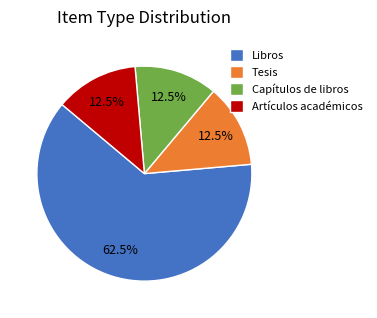

Does Libros represent more than half of the total?

Yes